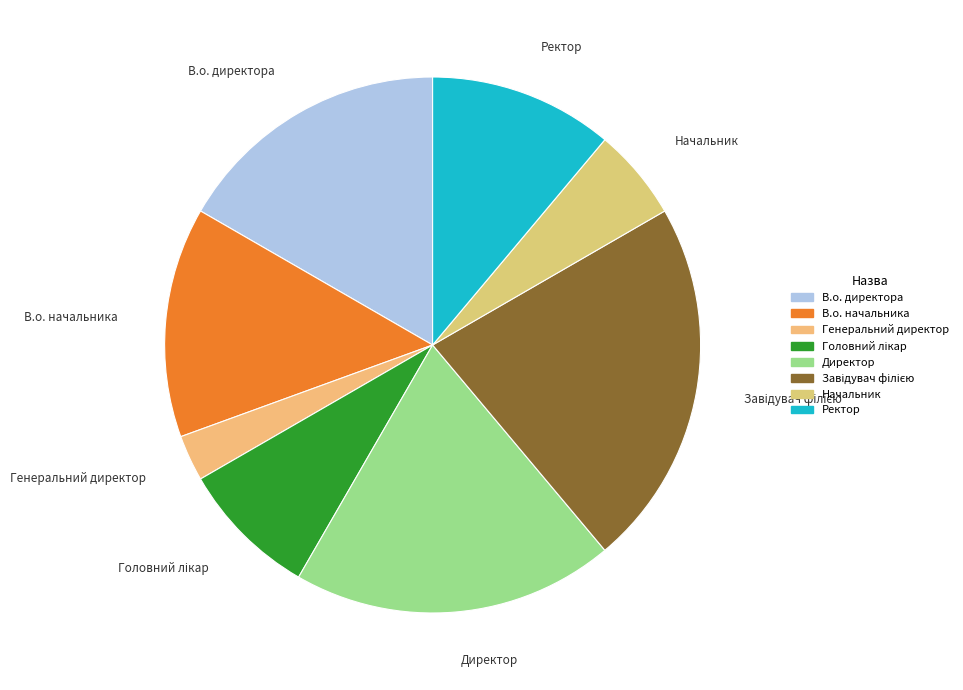

The Начальник slice represents 6% of the pie. True or false?

True